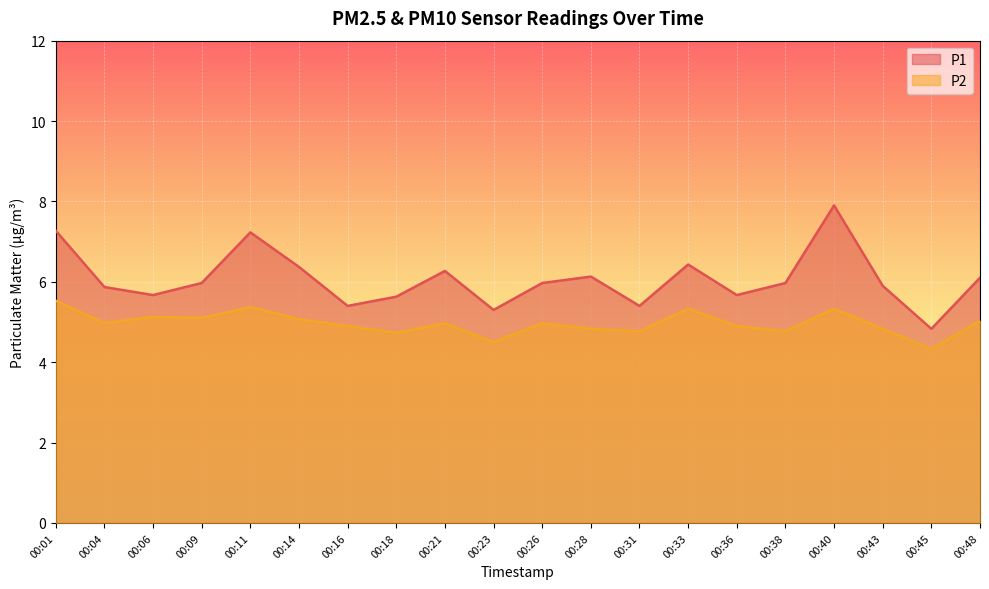

What is the greatest value displayed?

7.9